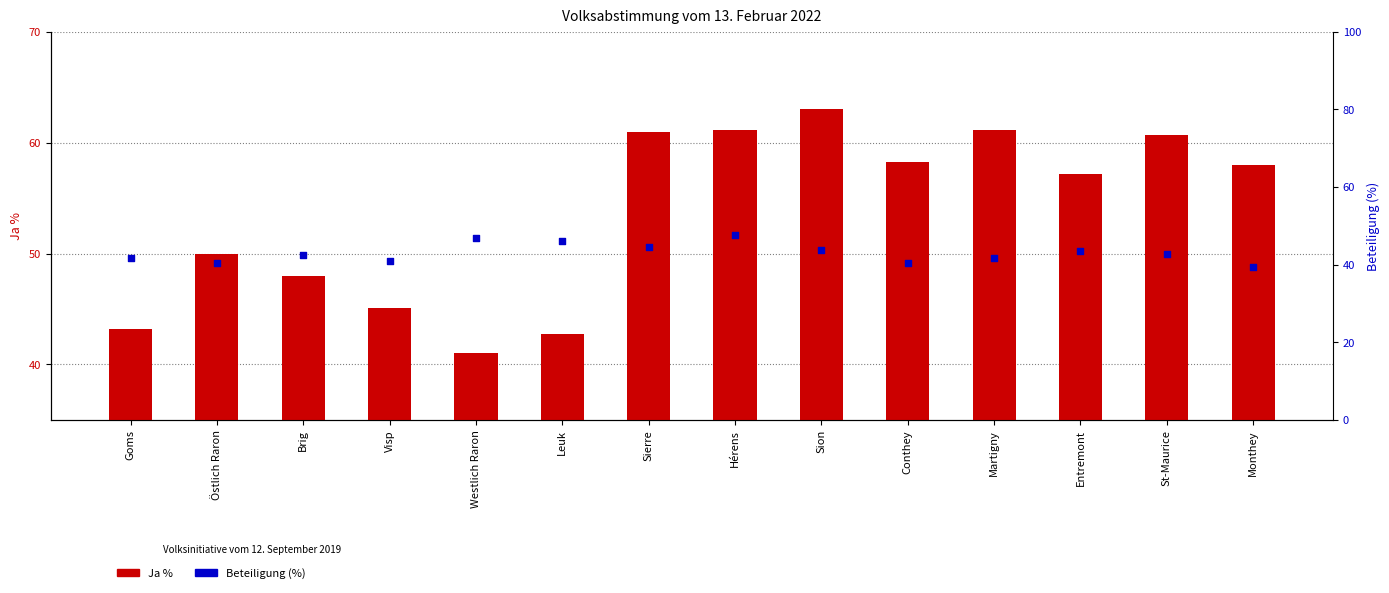

Which series has the largest Y range (max minus min)?

Ja %